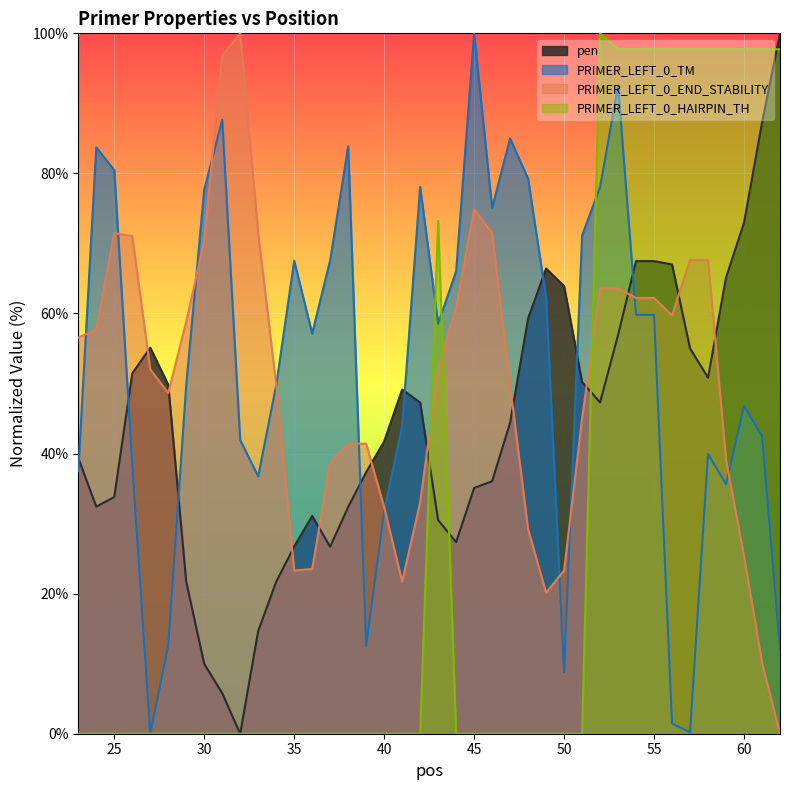

Is it true that PRIMER_LEFT_0_HAIRPIN_TH equals 0.0 at 45?

True